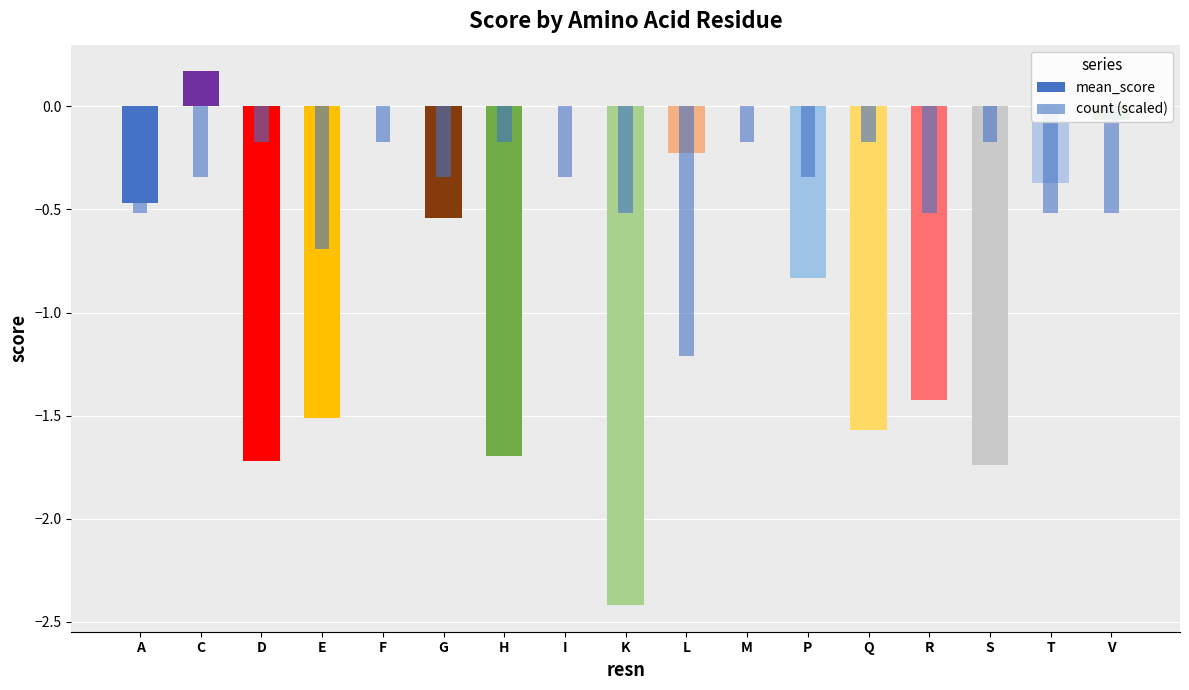

Reading left to right, transcribe all the data shown in this chart.

mean_score: -0.5	0.2	-1.7	-1.5	0.0	-0.5	-1.7	0.0	-2.4	-0.2	0.0	-0.8	-1.6	-1.4	-1.7	-0.4	-0.1
count (scaled): -0.5	-0.3	-0.2	-0.7	-0.2	-0.3	-0.2	-0.3	-0.5	-1.2	-0.2	-0.3	-0.2	-0.5	-0.2	-0.5	-0.5